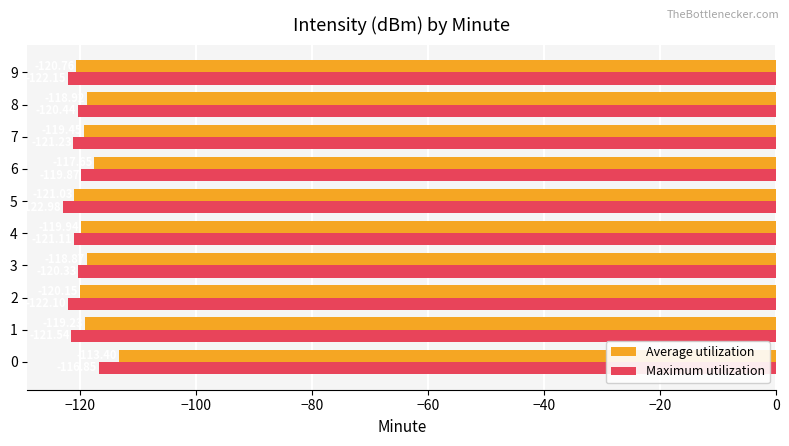

Rank the series by their average value, from lowest to highest.

Maximum utilization, Average utilization